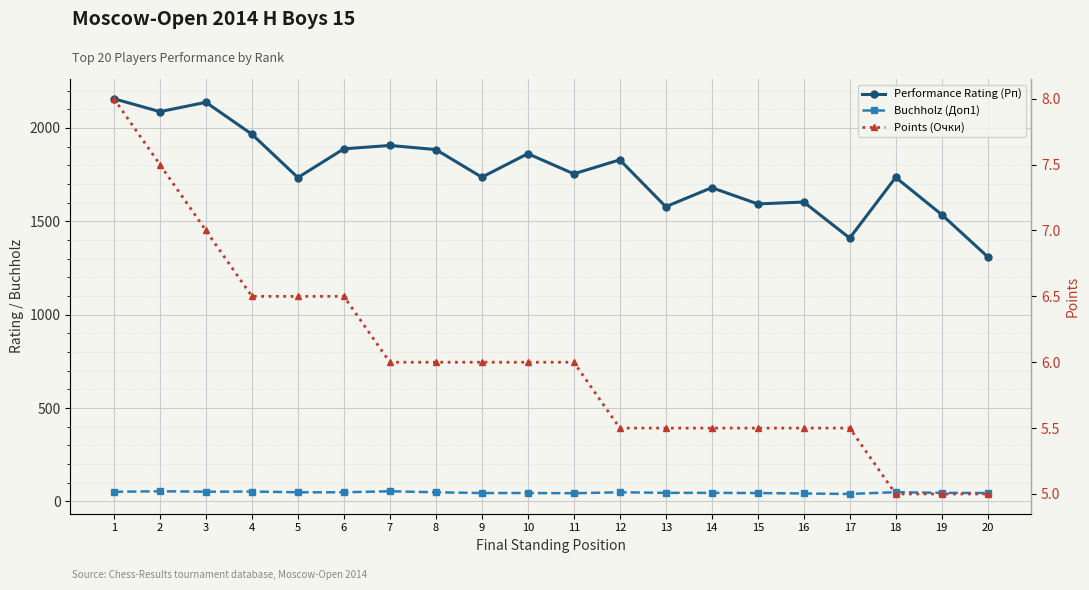

Reading right to left, what are all the values shown in this chart?

Performance Rating (Рп): 1310.0	1536.0	1735.0	1410.0	1603.0	1593.0	1680.0	1578.0	1829.0	1754.0	1862.0	1736.0	1884.0	1906.0	1888.0	1734.0	1966.0	2137.0	2087.0	2156.0
Buchholz (Доп1): 45.0	46.0	49.5	40.0	42.5	45.0	46.0	46.0	49.0	44.0	45.0	45.0	49.0	54.5	49.0	49.0	53.0	52.0	54.5	51.5
Points (Очки): 5.0	5.0	5.0	5.5	5.5	5.5	5.5	5.5	5.5	6.0	6.0	6.0	6.0	6.0	6.5	6.5	6.5	7.0	7.5	8.0